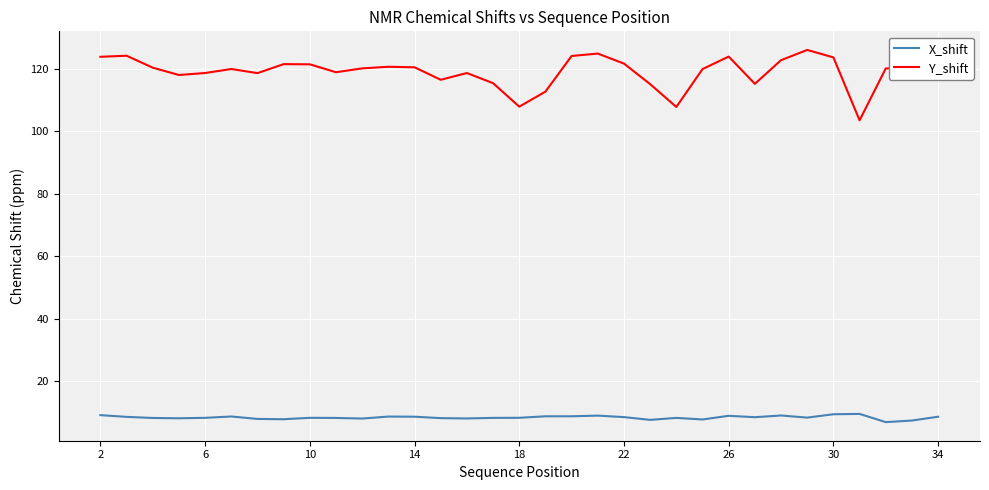

Which series has the largest total across all categories?

Y_shift